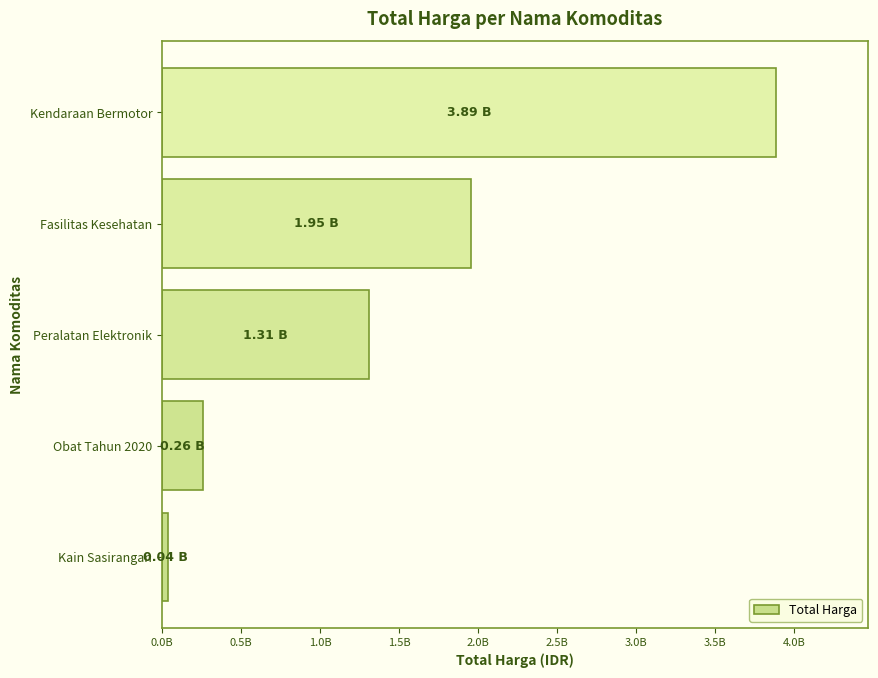

At which category does the chart reach its peak across all series?

Kendaraan Bermotor